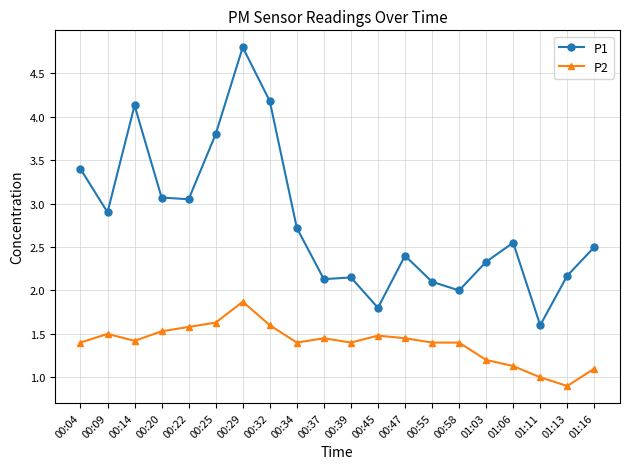

Count the number of data series in this chart.

2